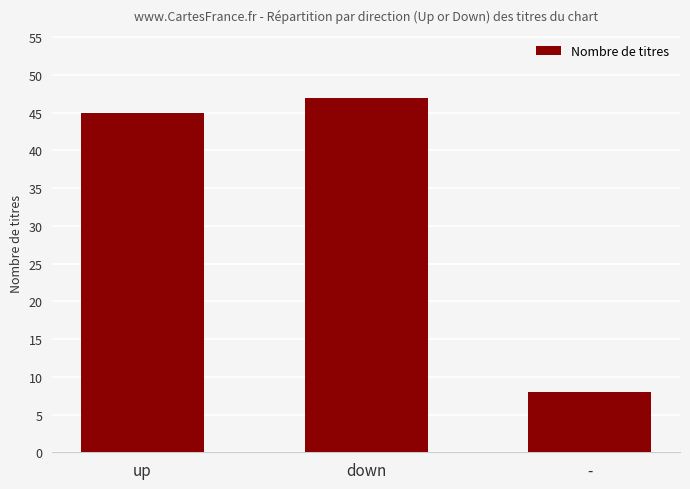

What is the change in value from down to -?

-39